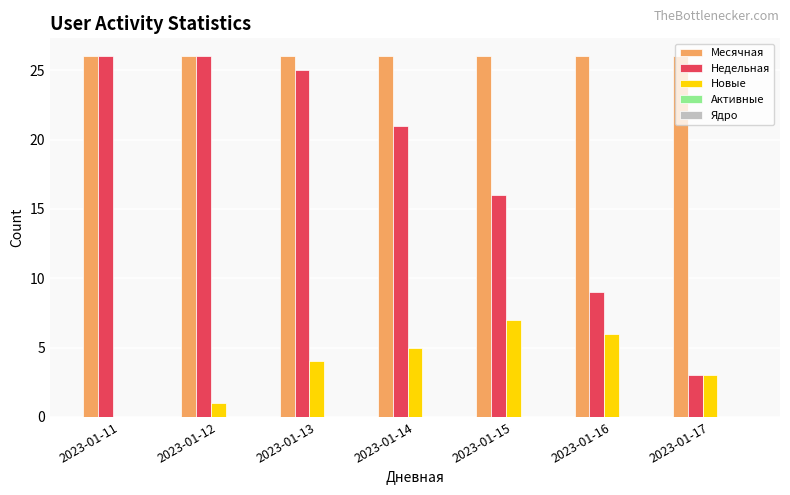

Count the number of categories in the chart.

7